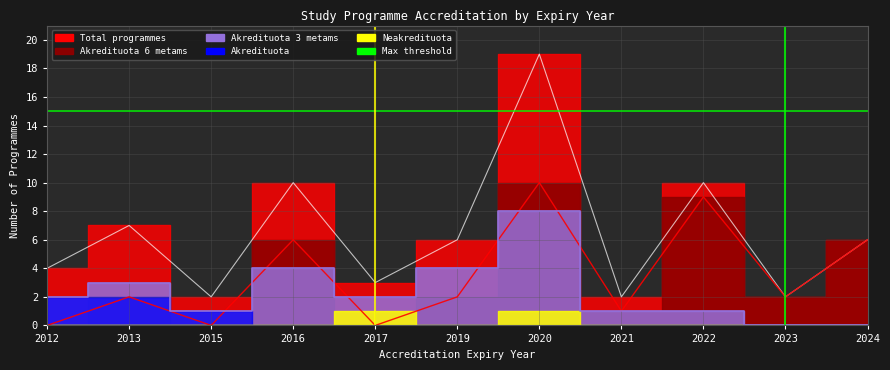

What is the spread (max minus min) of values at 2024?

6